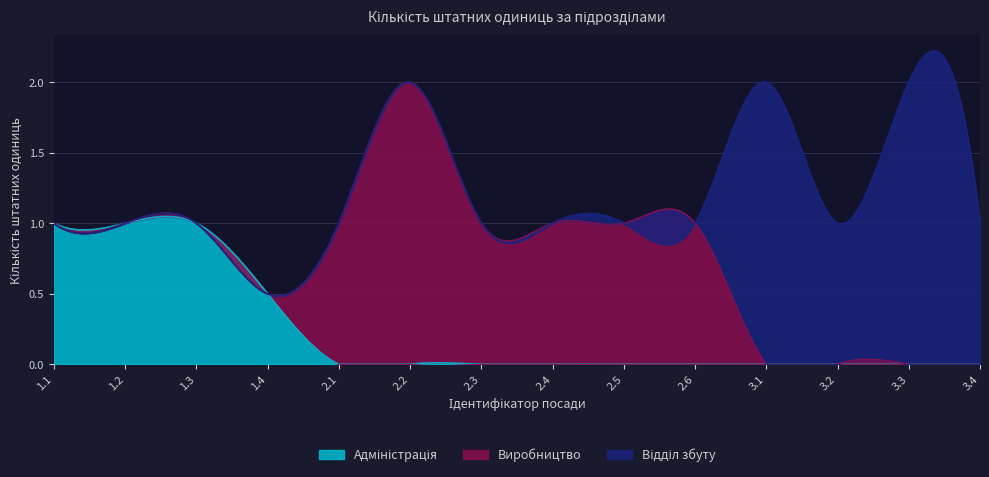

What is the difference between the maximum and second lowest values in the Адміністрація series?

1.0